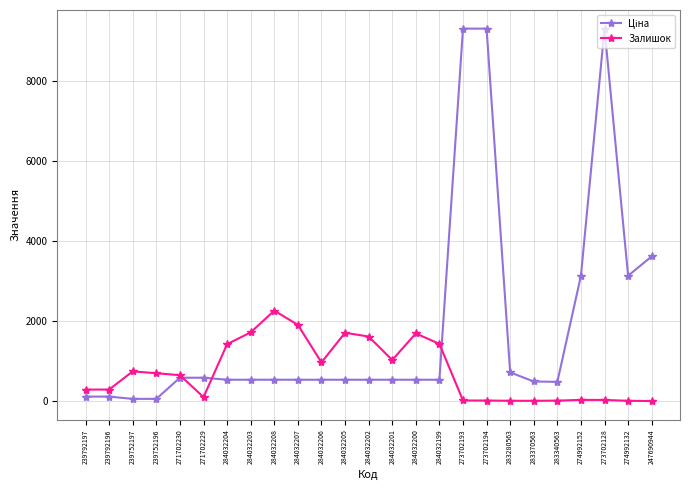

What is the spread (max minus min) of values at 271702230?

63.0